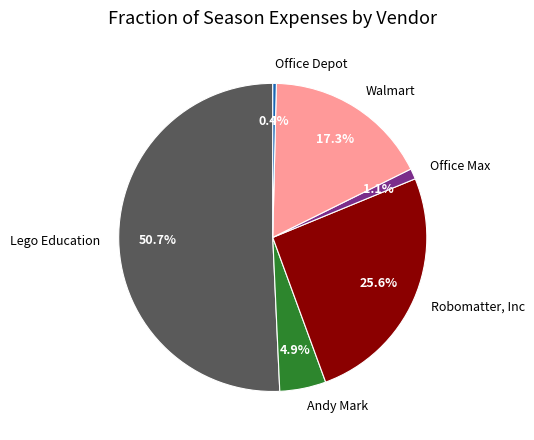

What is the largest slice in the pie chart?

Lego Education